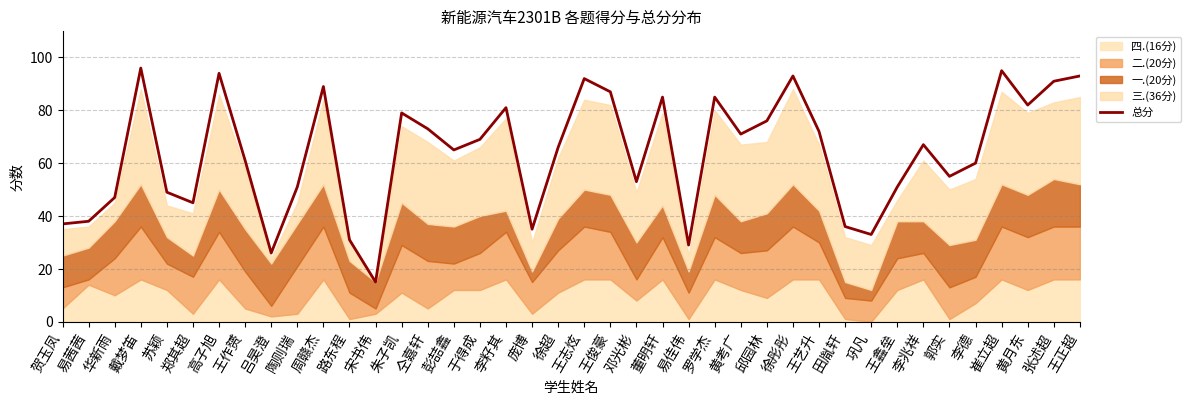

Reading right to left, extract all data points from this chart.

93	91	82	95	60	55	67	51	33	36	72	93	76	71	85	29	85	53	87	92	66	35	81	69	65	73	79	15	31	89	51	26	61	94	45	49	96	47	38	37